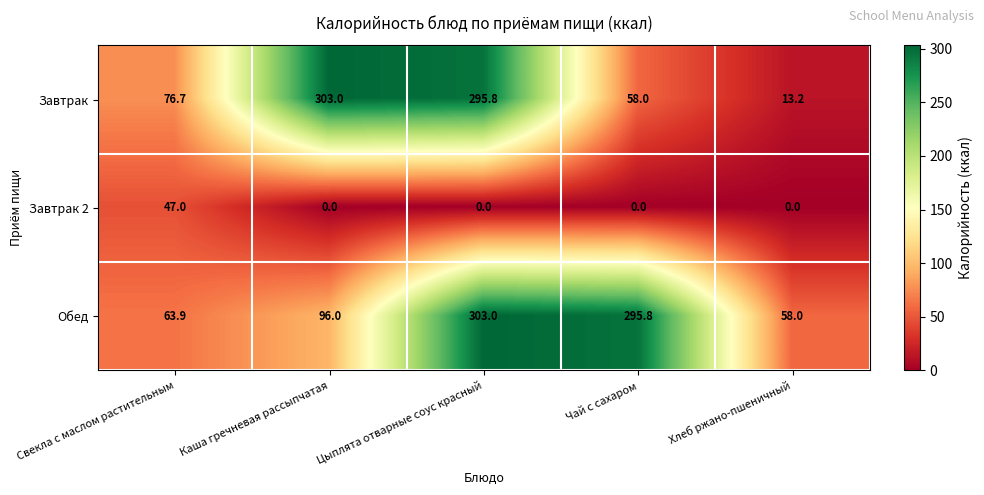

Rank the series at Цыплята отварные соус красный from highest to lowest value.

Обед, Завтрак, Завтрак 2